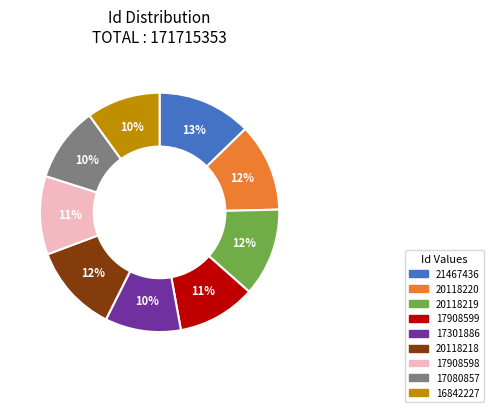

Combined, do 20118219 and 21467436 account for over 50%?

No